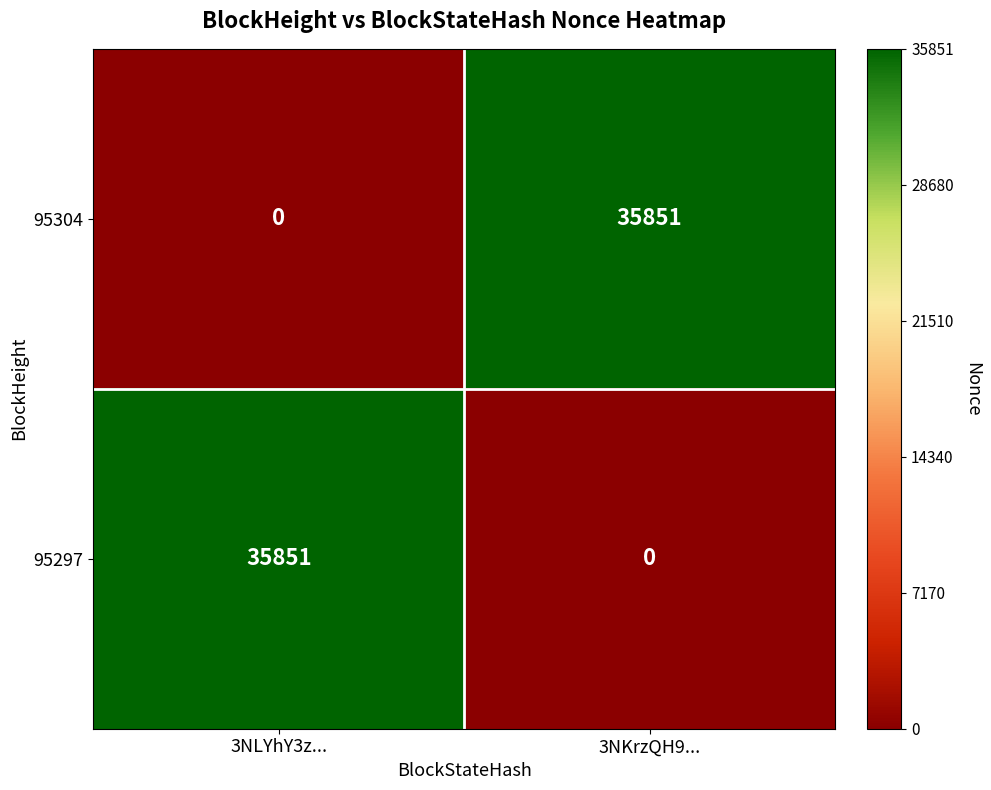

Rank the categories by 95297 value from lowest to highest.

3NKrzQH9..., 3NLYhY3z...